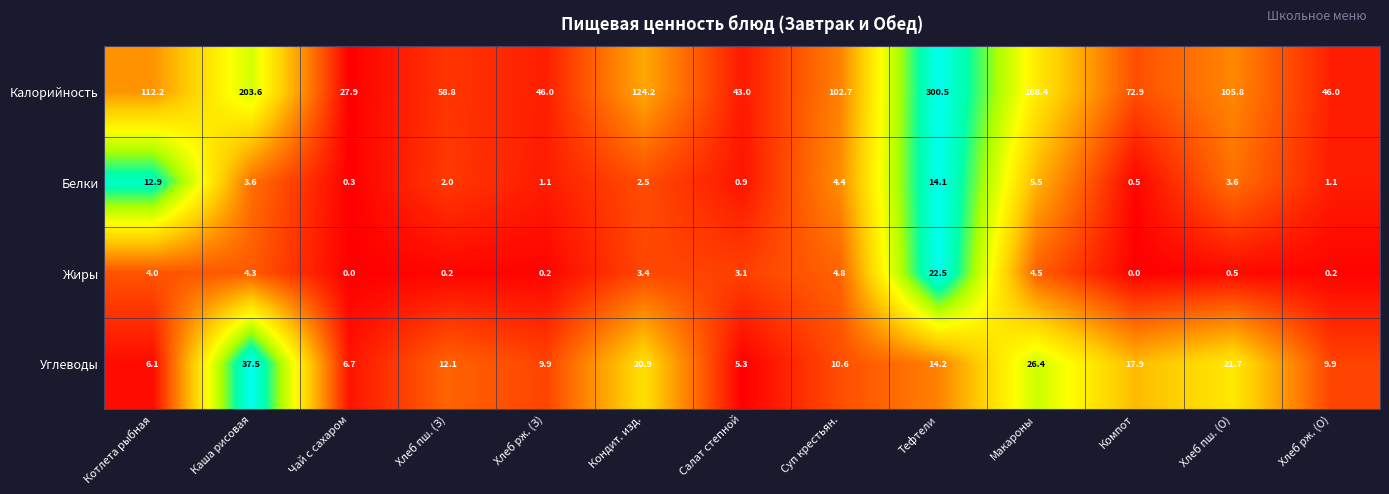

Rank the series at Кондит. изд. from lowest to highest value.

Белки, Жиры, Углеводы, Калорийность